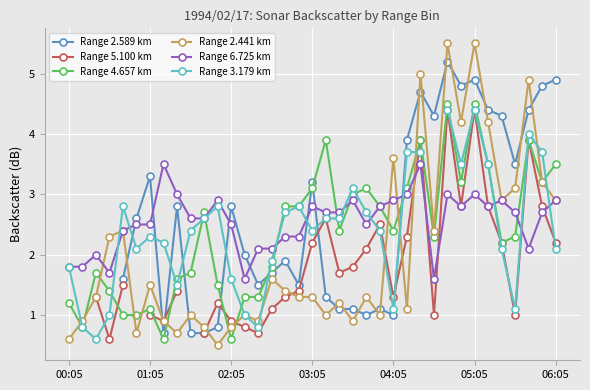

Read the Range 5.100 km value at 33.

1.0